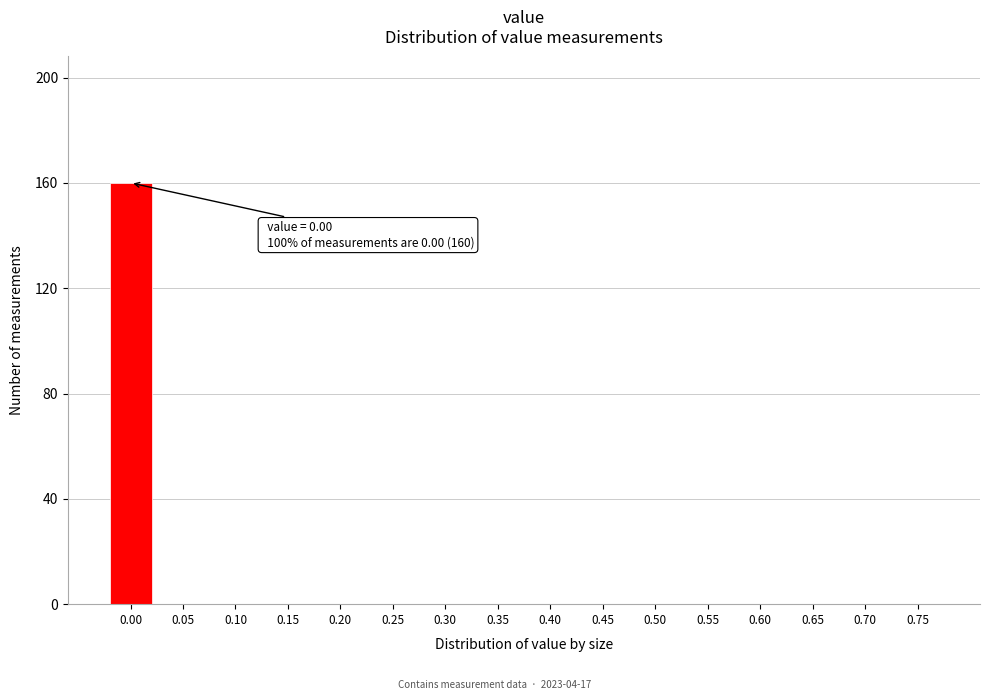

Reading left to right, list all the values displayed in this chart.

0.00=160	0.05=0	0.10=0	0.15=0	0.20=0	0.25=0	0.30=0	0.35=0	0.40=0	0.45=0	0.50=0	0.55=0	0.60=0	0.65=0	0.70=0	0.75=0